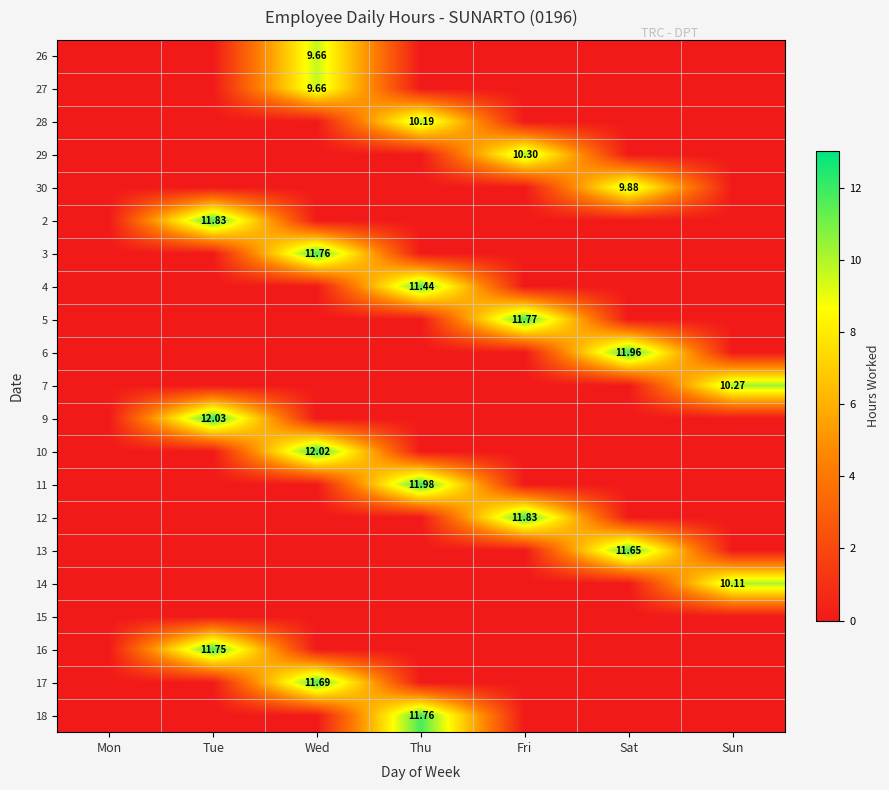

What is the difference between the maximum and second lowest values in the 16 series?

11.8